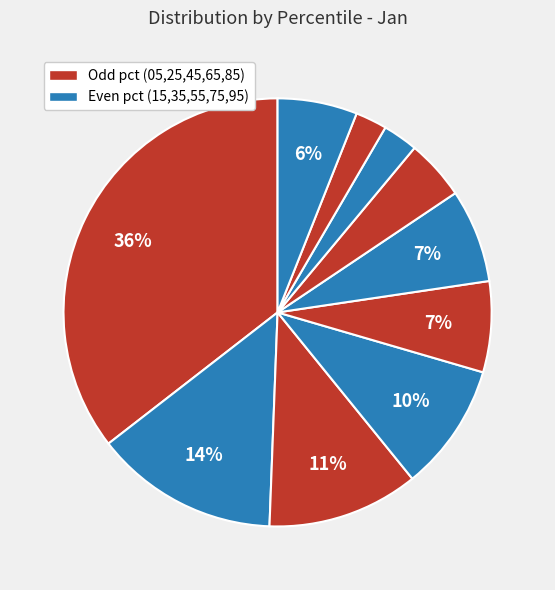

How many slices are in this pie chart?

10